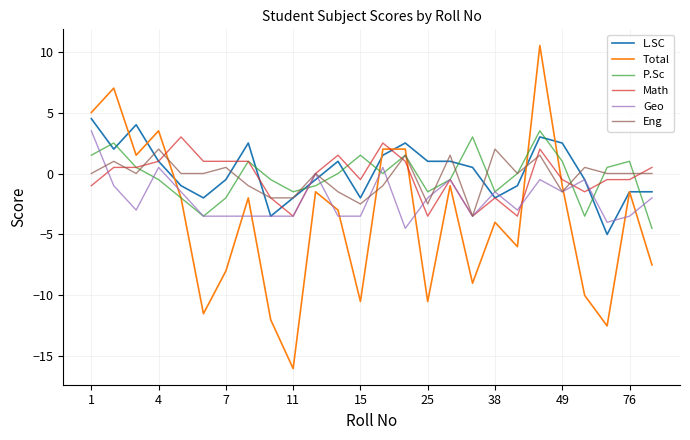

What is the sum of all L.SC values?

4.0